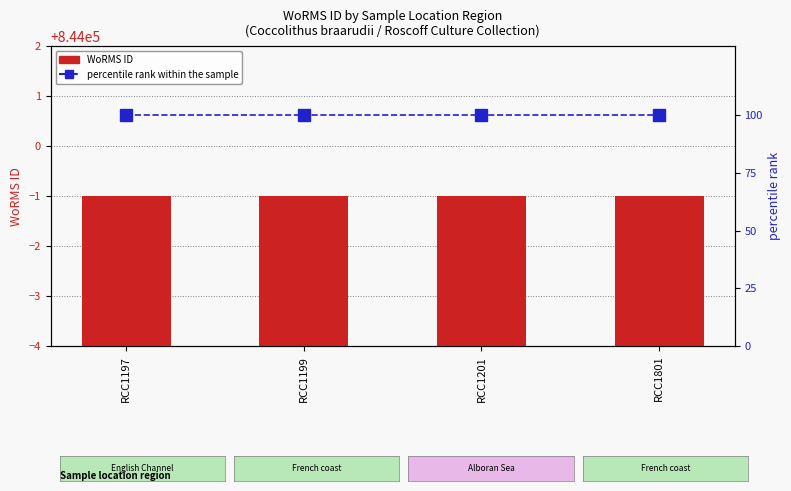

Reading left to right, what are all the values shown in this chart?

WoRMS ID: RCC1197=843999	RCC1199=843999	RCC1201=843999	RCC1801=843999
percentile rank within the sample: RCC1197=100	RCC1199=100	RCC1201=100	RCC1801=100